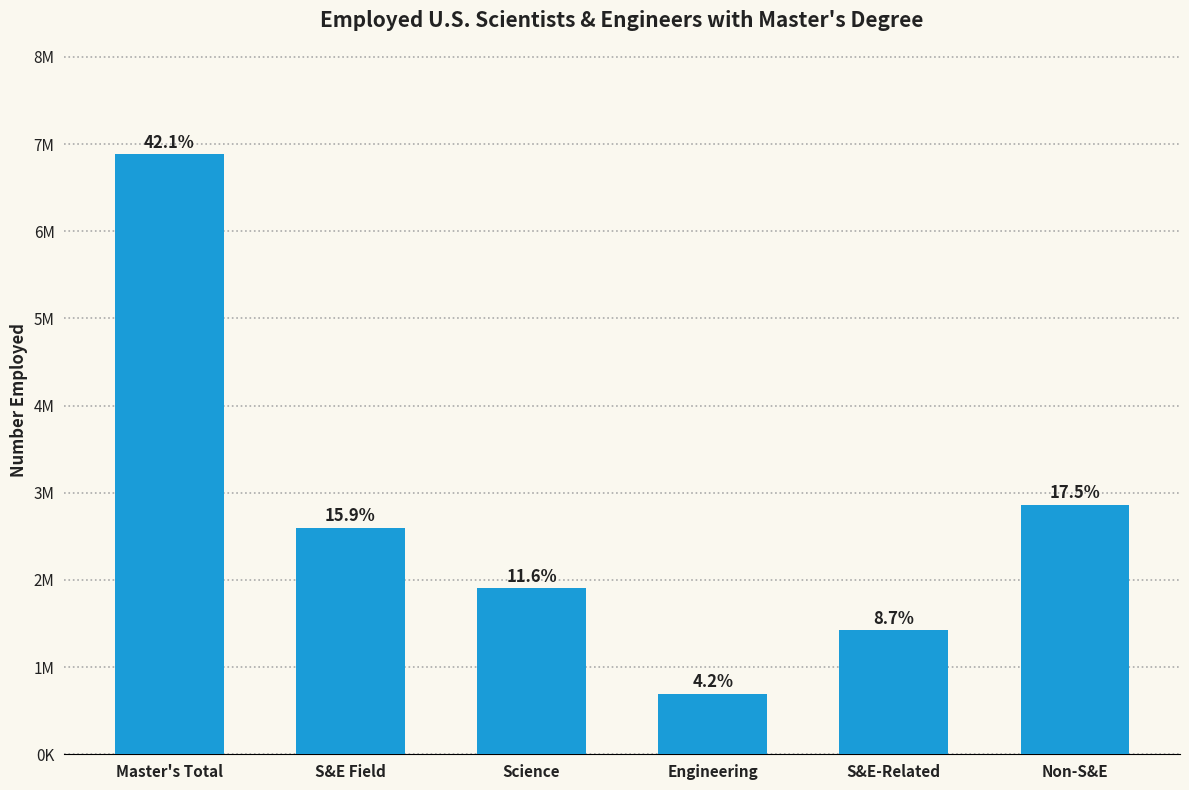

The value at Science is 888928. True or false?

False